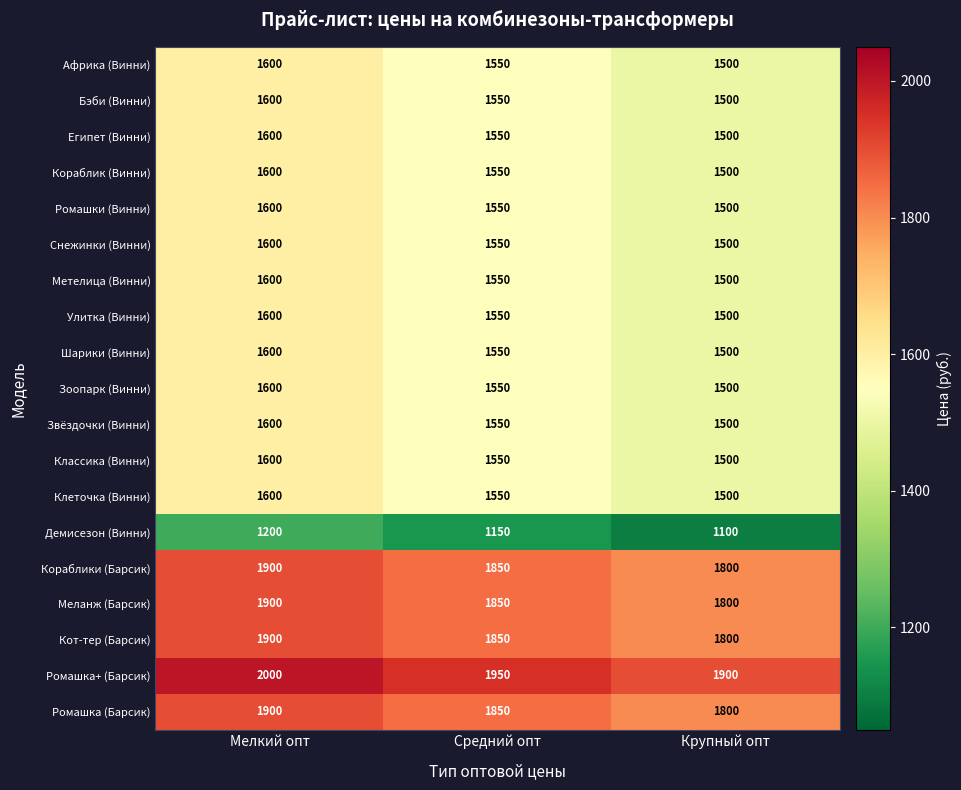

Rank the categories by Ромашка (Барсик) value from lowest to highest.

Крупный опт, Средний опт, Мелкий опт